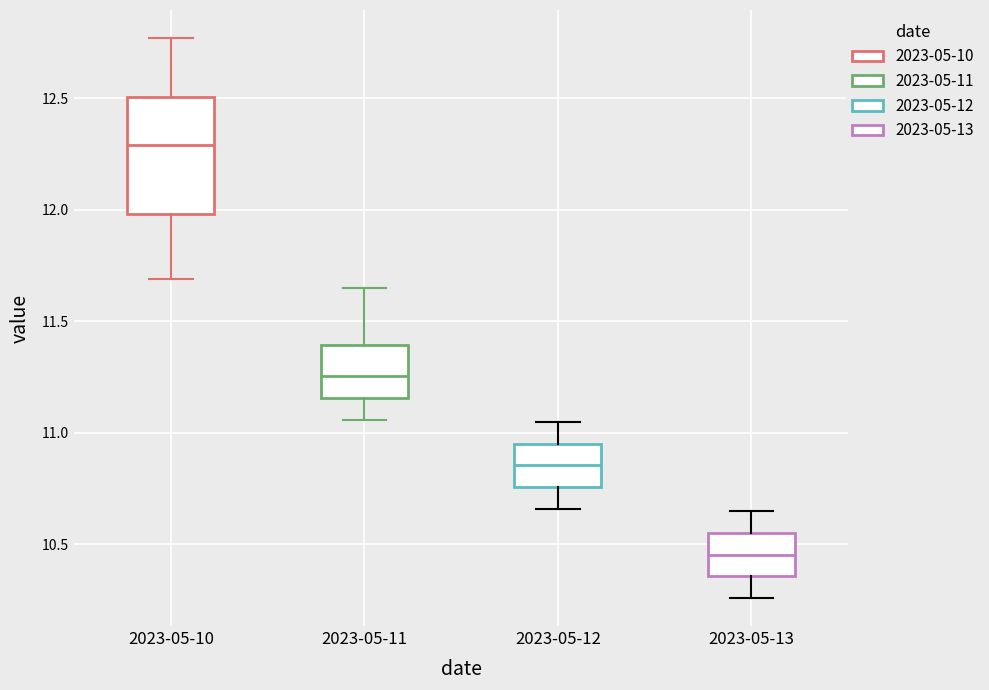

Where does the median line of the box for 2023-05-12 sit on the y-axis? The values are not printed on the chart, so give them approximately, as read against the axis.

10.85